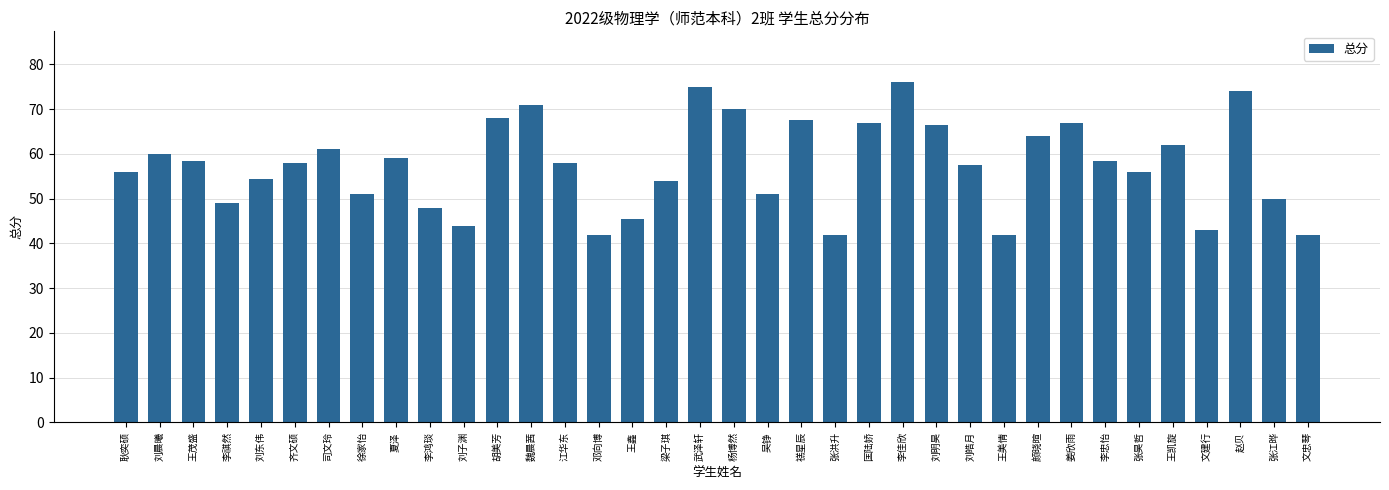

What is the label of the 34th bar from the left?

赵贝